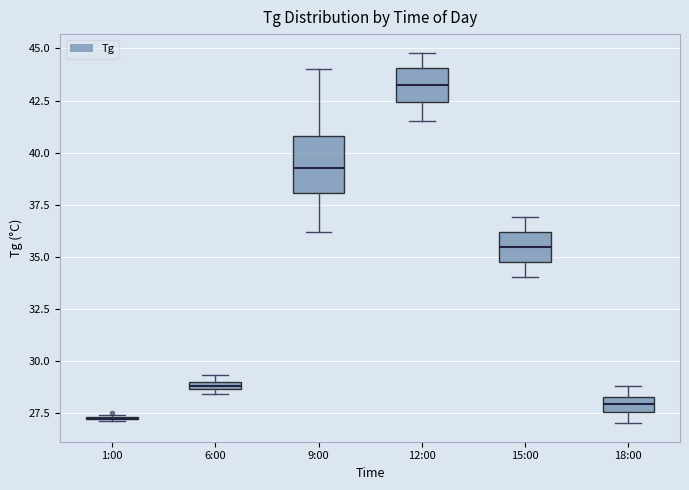

Where is the lower edge of the box for 6:00 on the y-axis? The values are not printed on the chart, so give them approximately, as read against the axis.

28.5